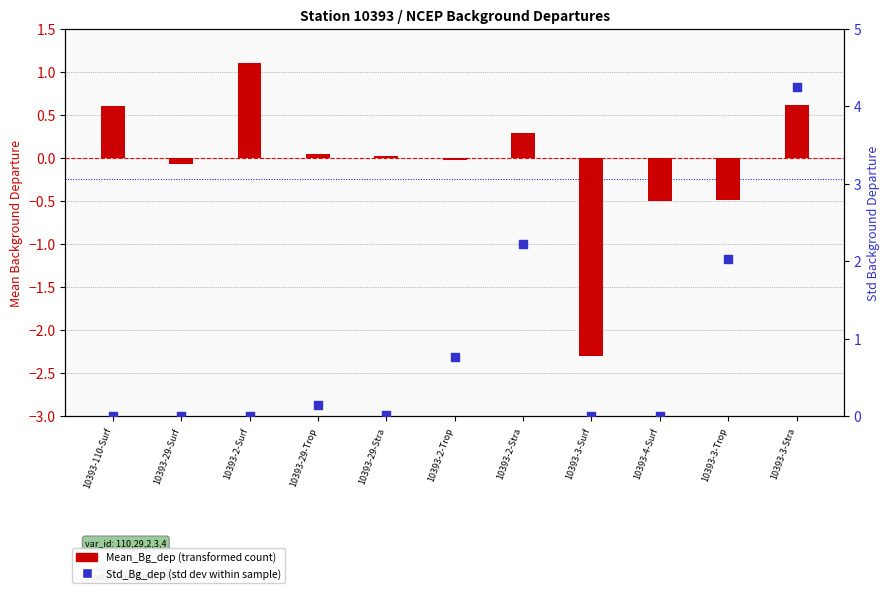

Which series reaches the maximum Y coordinate?

Std_Bg_dep